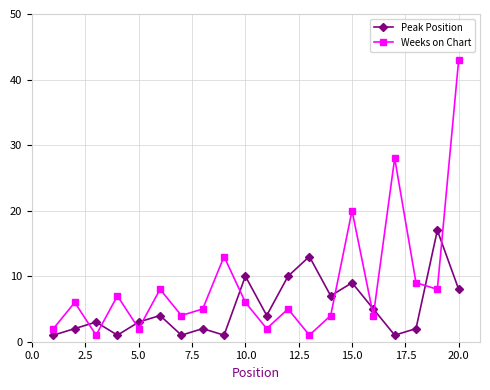

What is the highest value of the Weeks on Chart series?

43